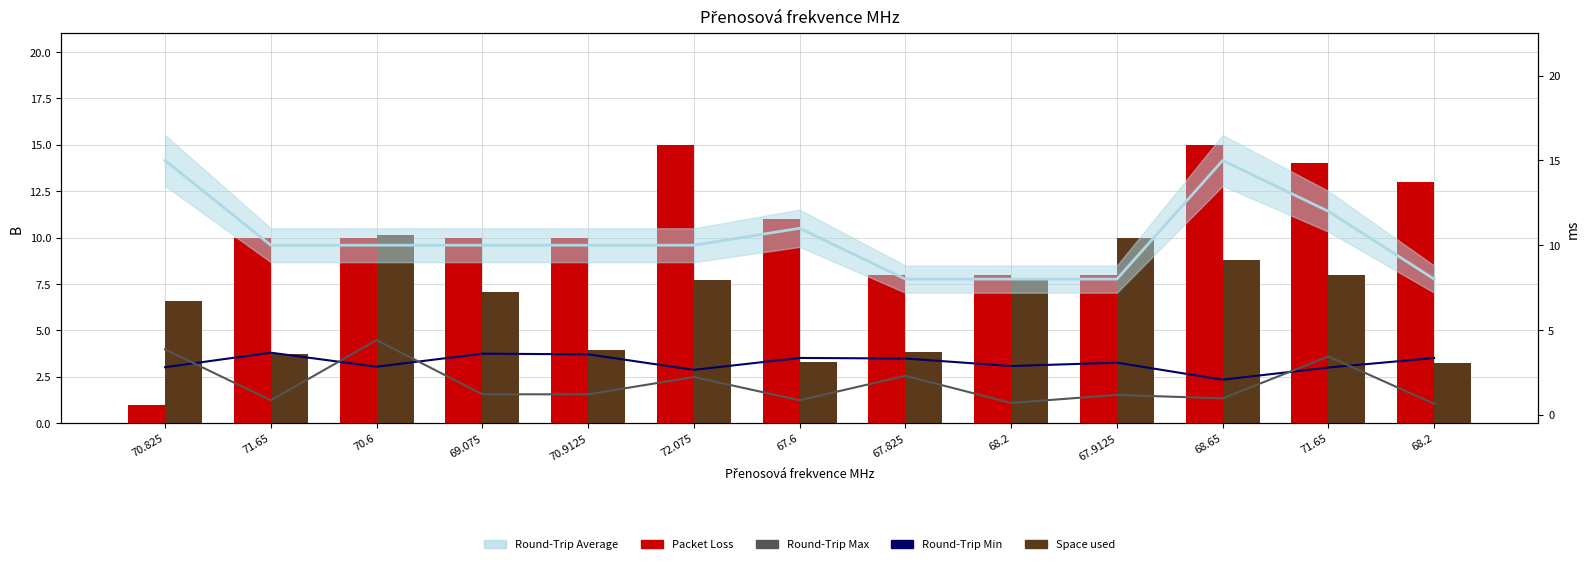

What is the label of the 3rd bar from the left?

70.6